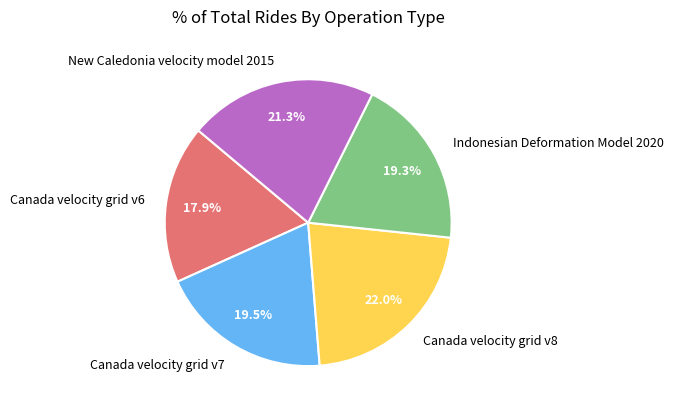

To the nearest percent, what portion does Canada velocity grid v8 represent?

22%